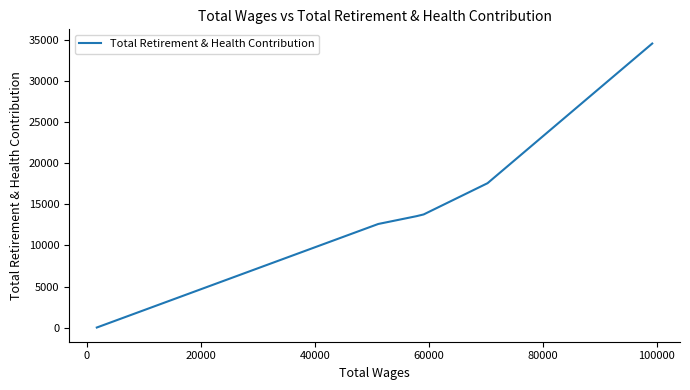

How many lines are shown in the chart?

1